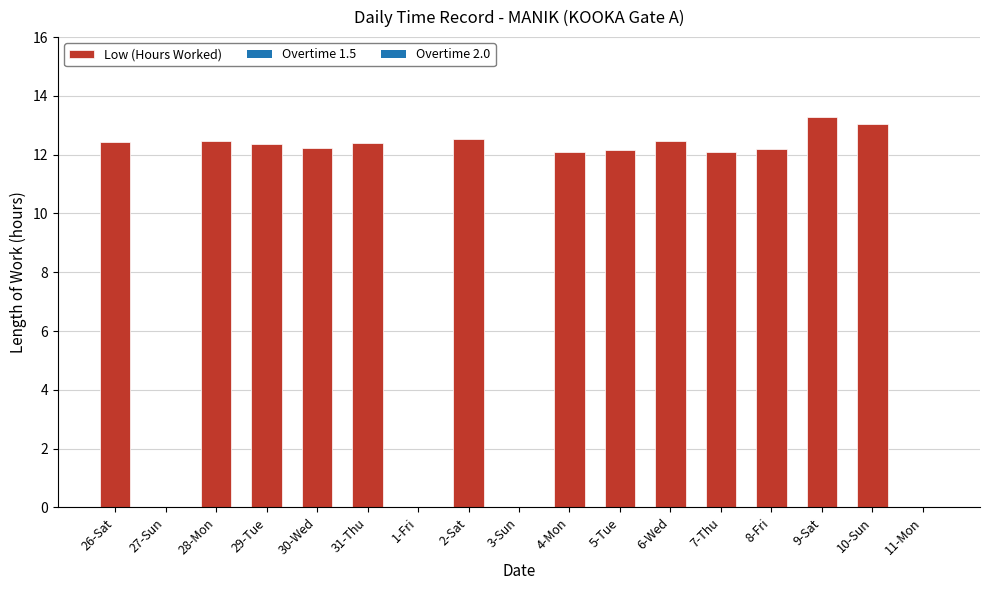

The chart shows a value of 12.5 at 6-Wed. True or false?

True